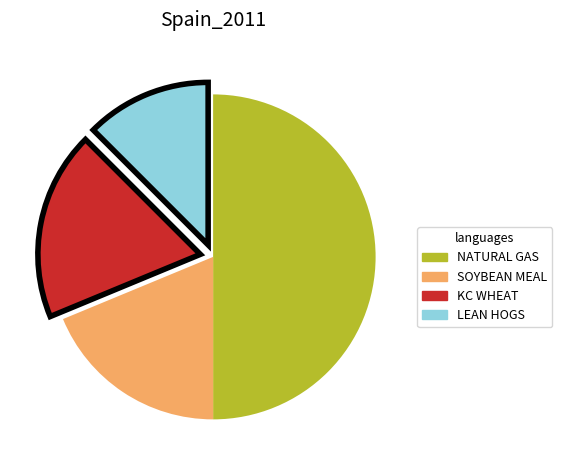

Does SOYBEAN MEAL account for over 50% of the chart?

No